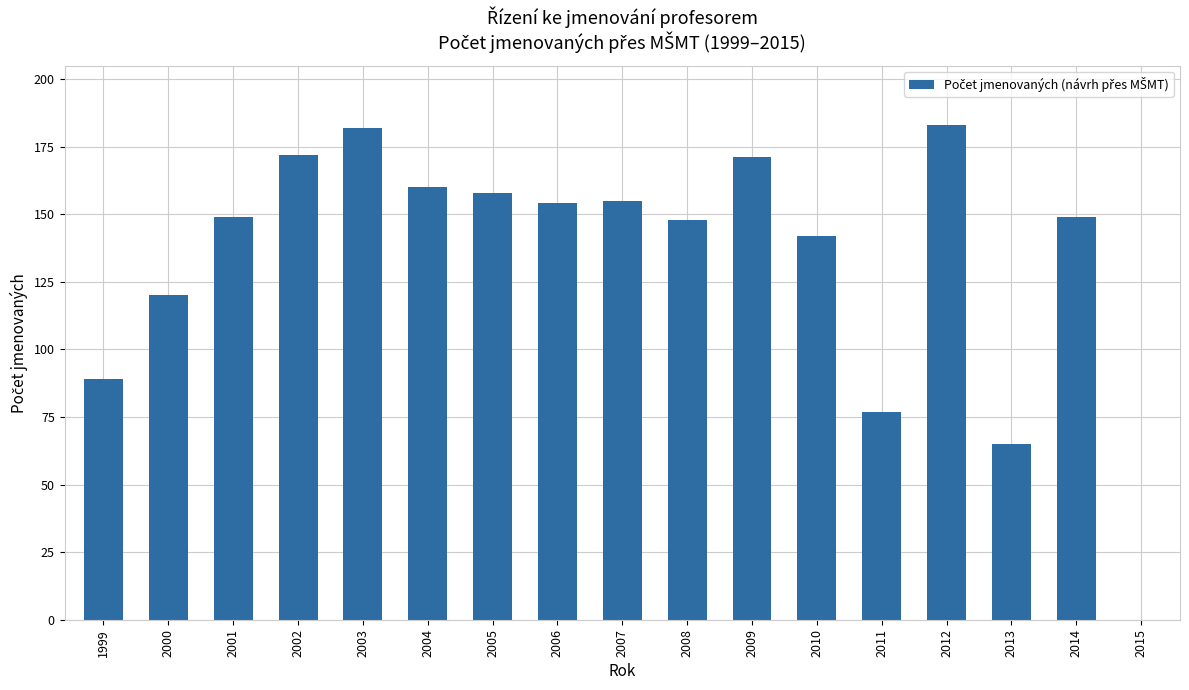

What is the maximum value shown in the chart?

183